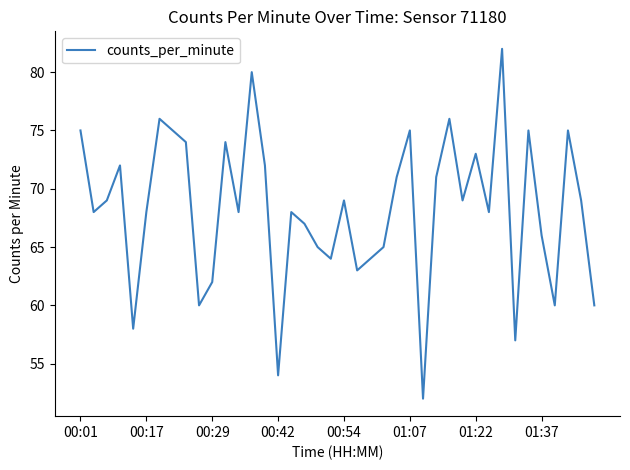

What is the difference between the maximum and second lowest values?

28